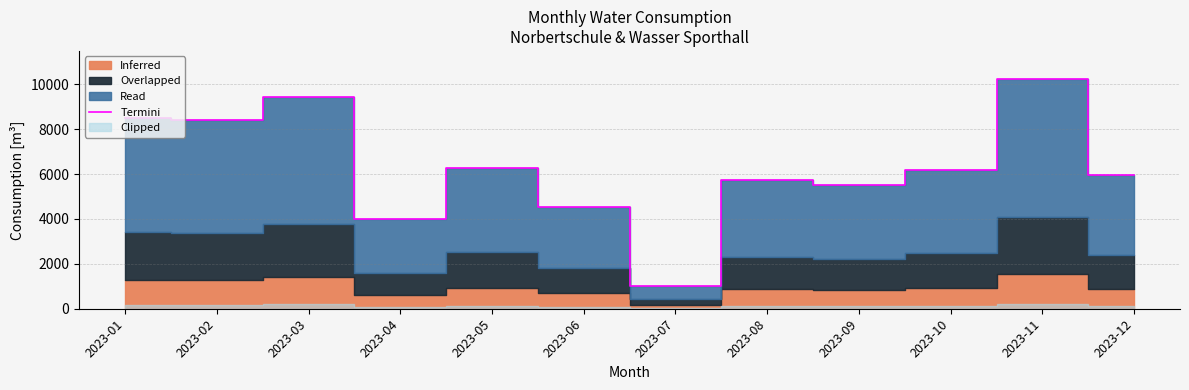

What value does the data have at 2023-10?

6175